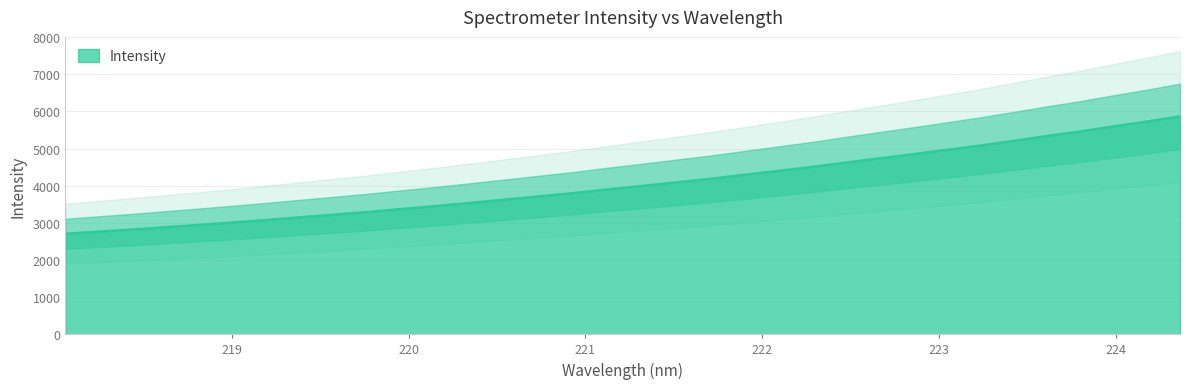

Where does the data first go above 3987?

221.3083